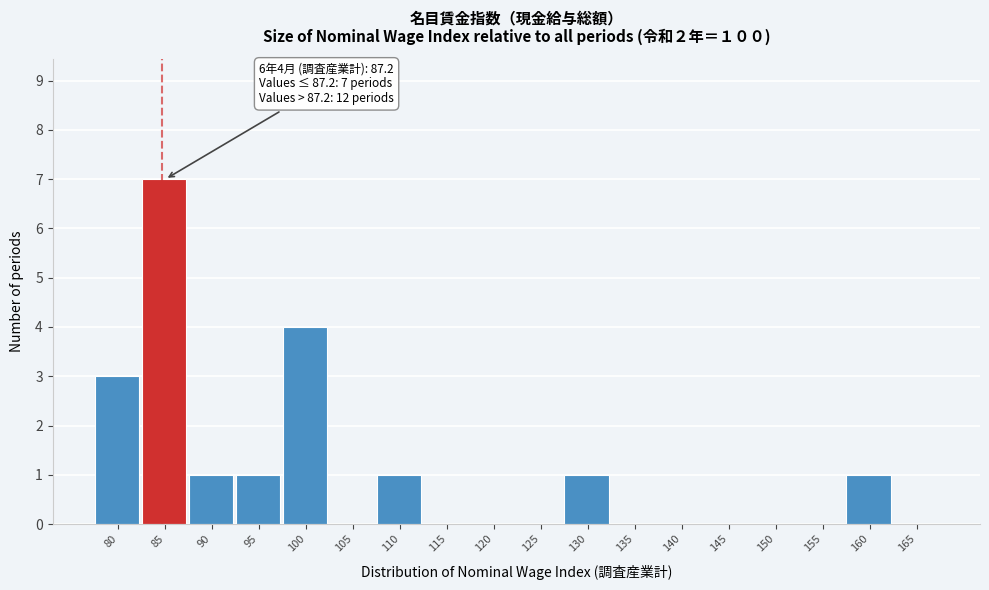

Reading left to right, extract all data points from this chart.

80=3	85=7	90=1	95=1	100=4	105=0	110=1	115=0	120=0	125=0	130=1	135=0	140=0	145=0	150=0	155=0	160=1	165=0